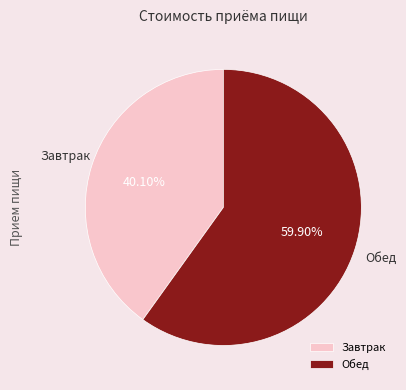

The Завтрак slice represents 47% of the pie. True or false?

False